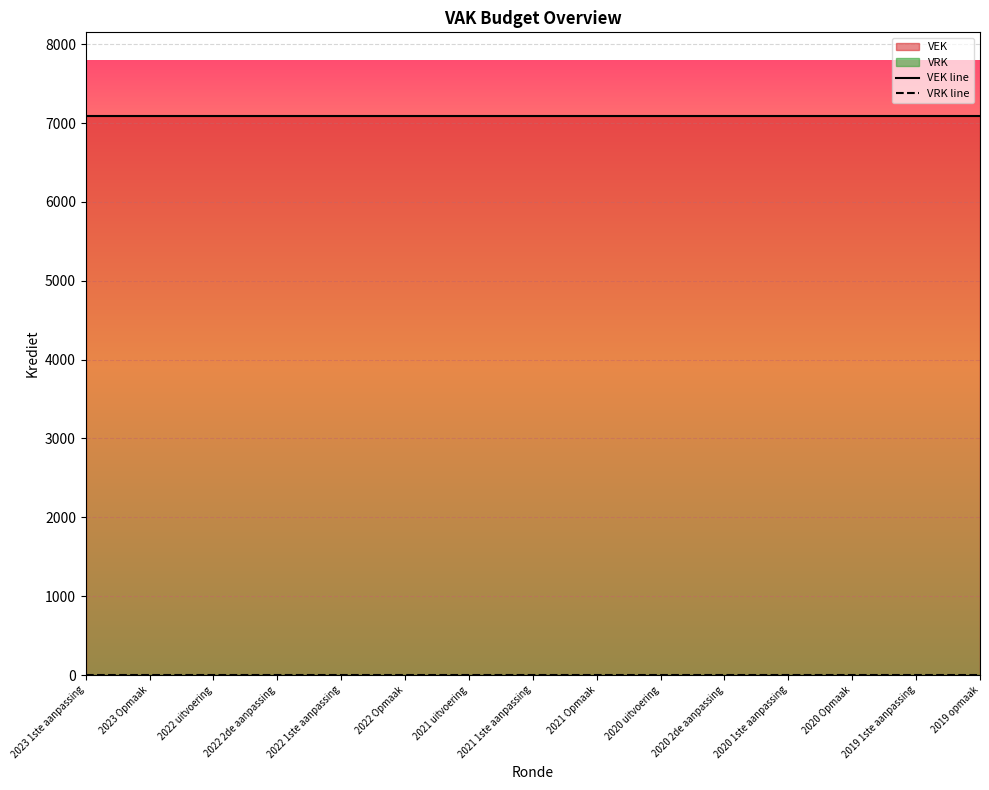

True or false: VEK line and VRK line intersect in this chart.

False